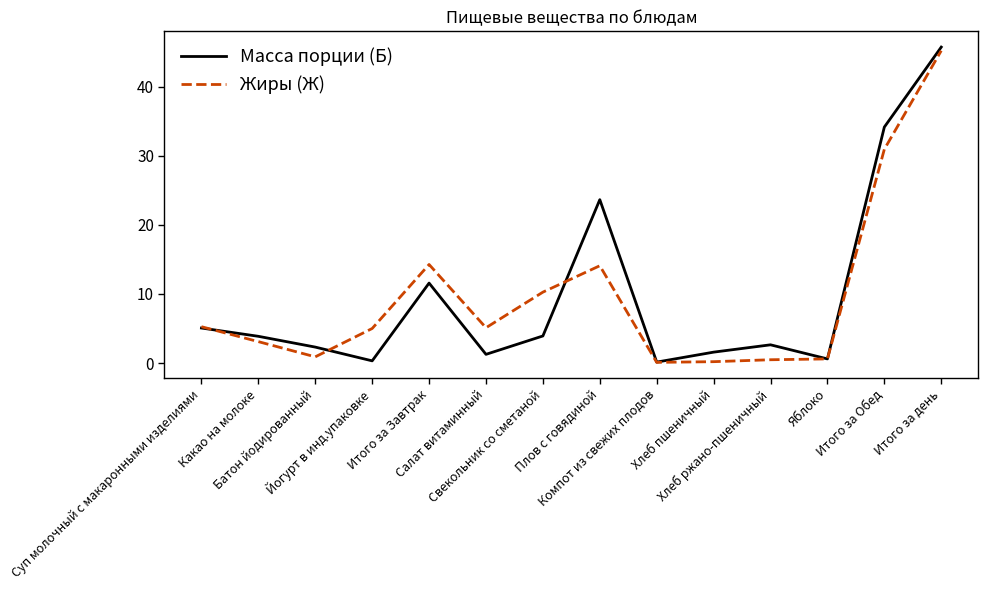

At which category is the sum across all series the highest?

Итого за день